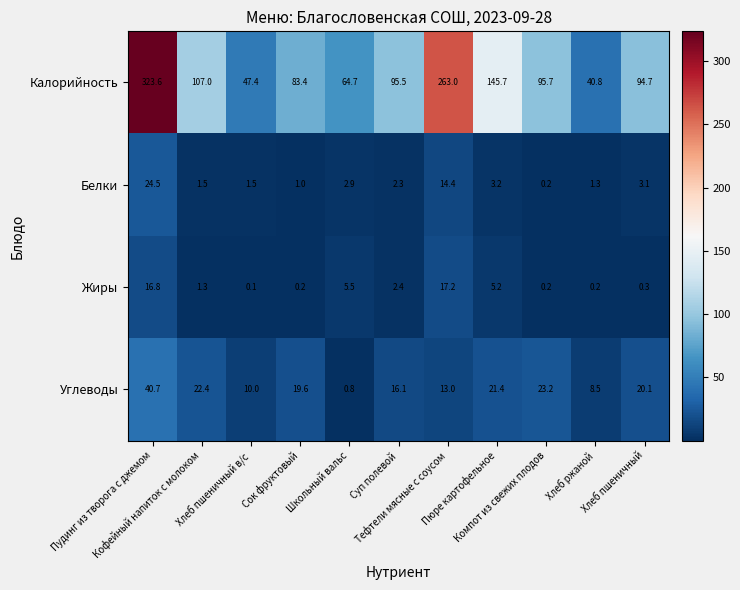

Count the number of categories in the chart.

11